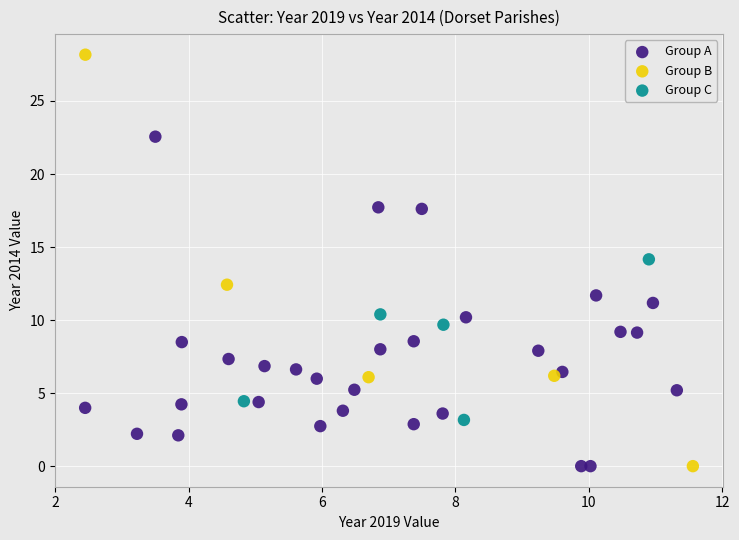

Which series reaches the maximum Y coordinate?

Group B